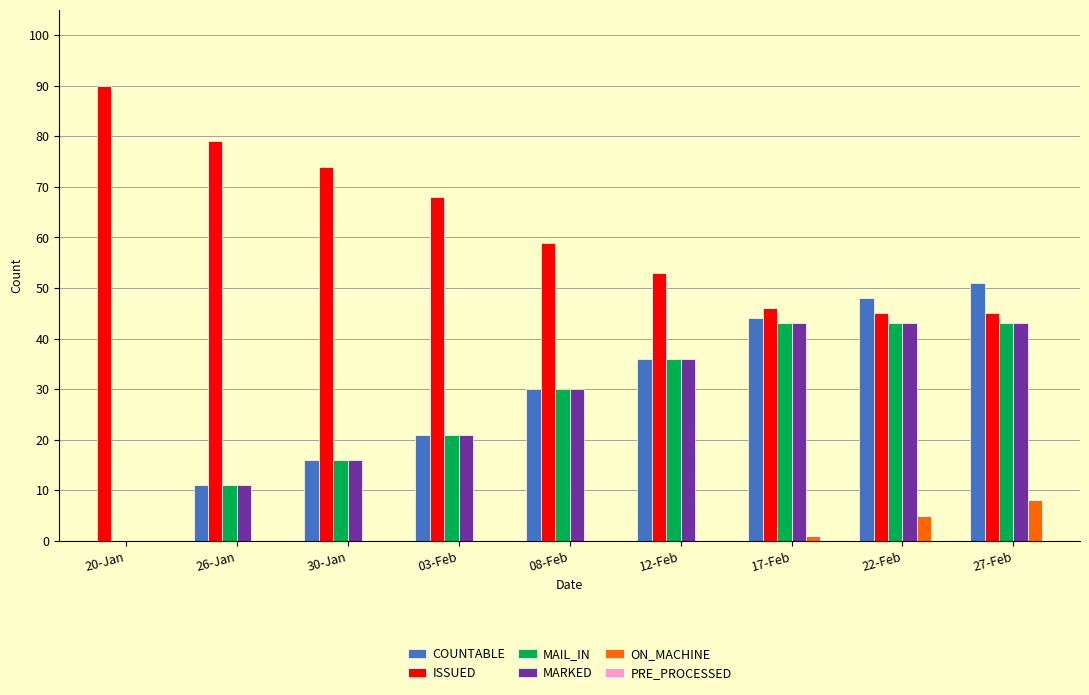

What is the sum of all MAIL_IN values?

243